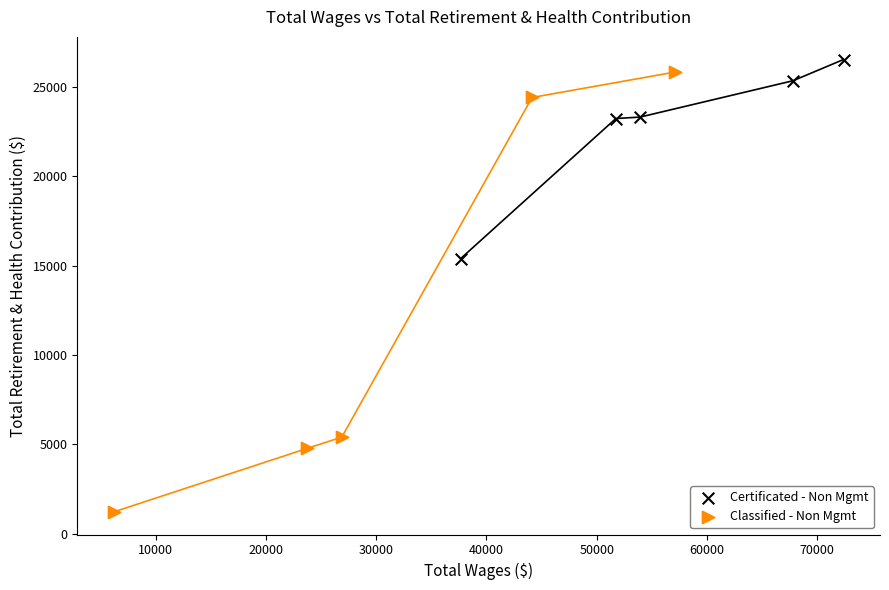

Which series contains the highest Y value?

Certificated - Non Mgmt